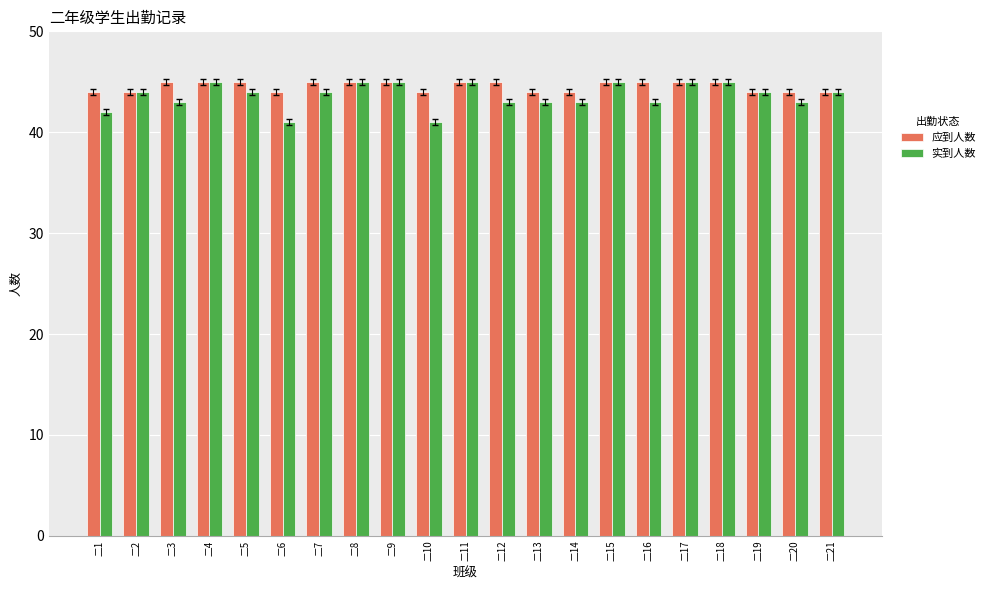

What is the difference between the maximum and minimum values in the 实到人数 series?

4